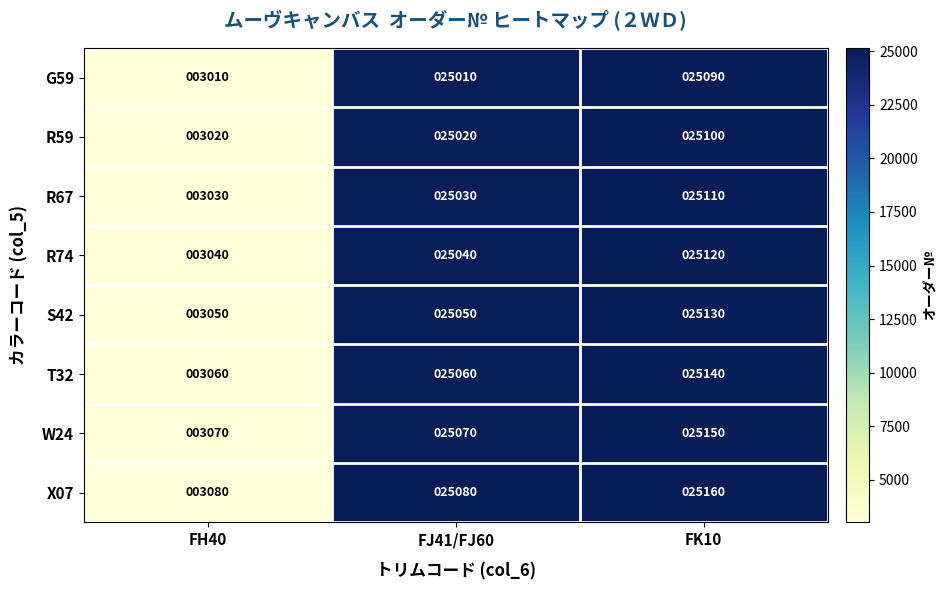

Which category has the lowest value across all series?

FH40